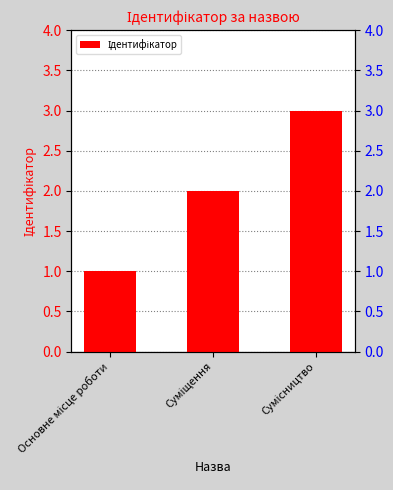

What is the ratio of the value at Основне місце роботи to the value at Суміщення?

0.5